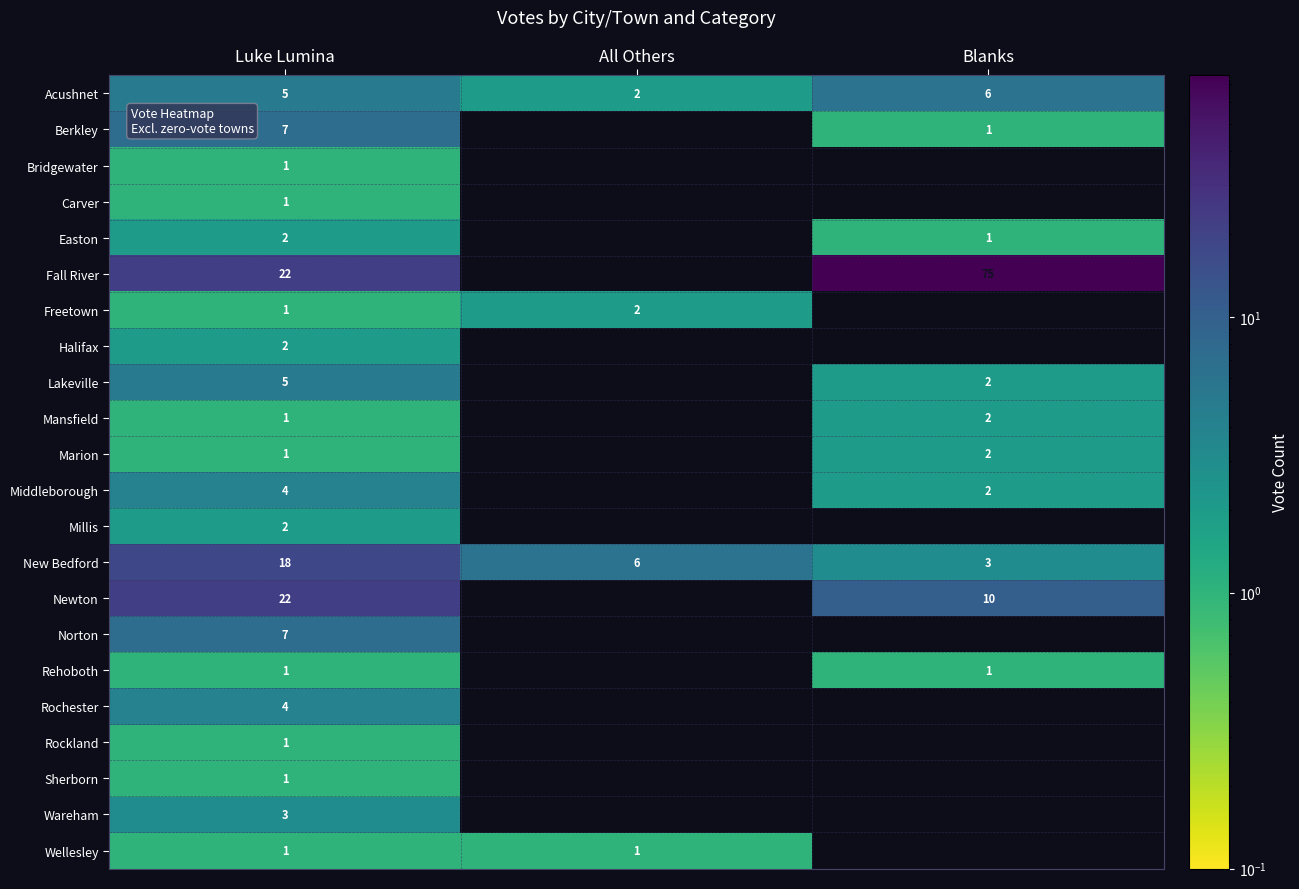

Is the value of Wareham at Luke Lumina greater than the value of Berkley at Luke Lumina?

No